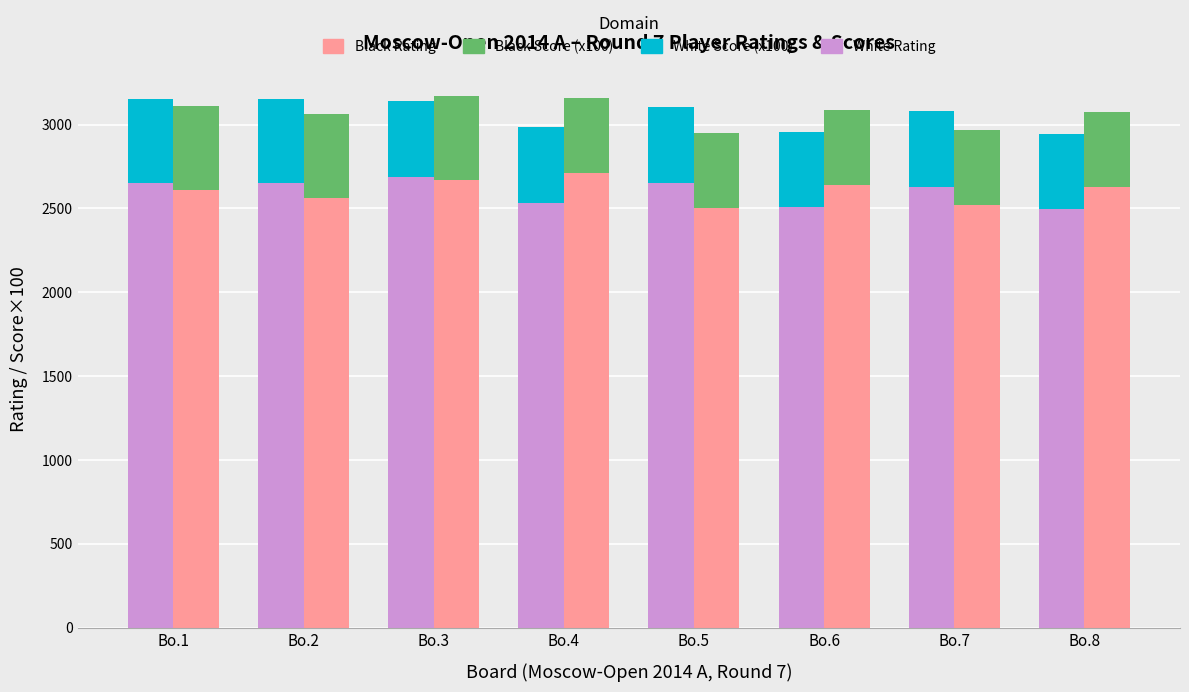

Which series has the largest total across all categories?

Black Rating